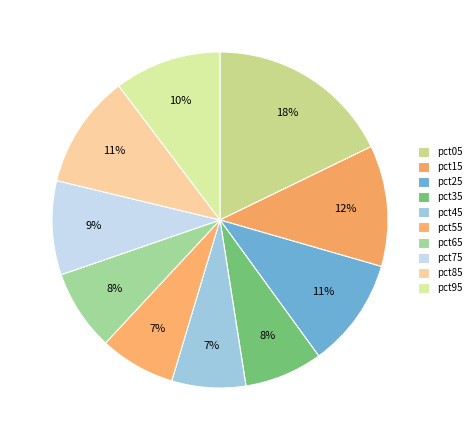

Count the number of slices in the pie.

10